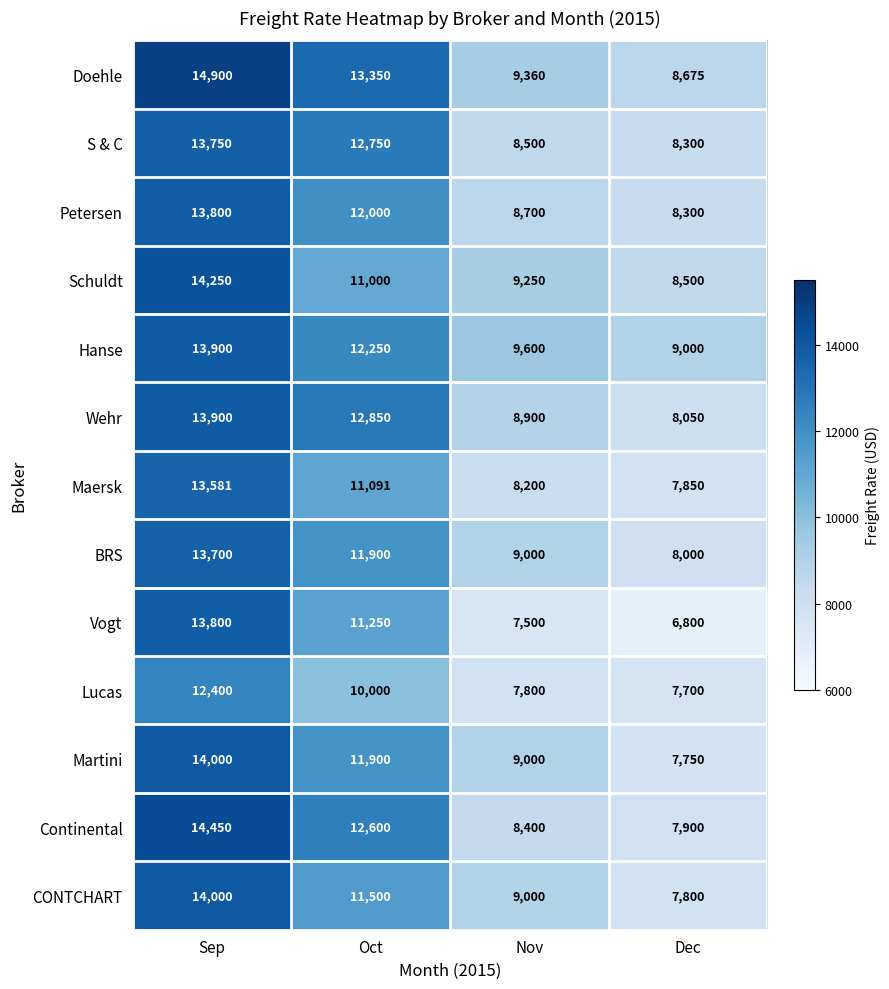

Where does the Continental series first go above 12600?

Sep